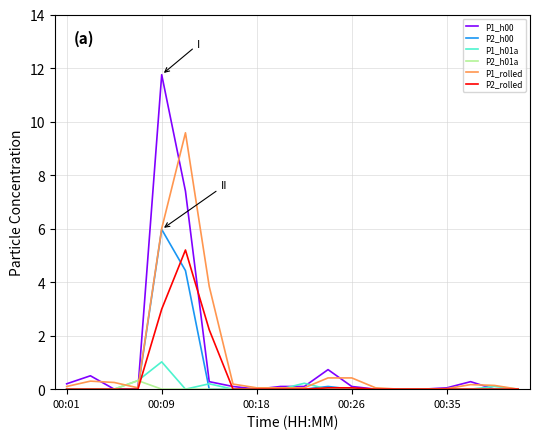

What is the maximum value for P2_rolled?

5.2